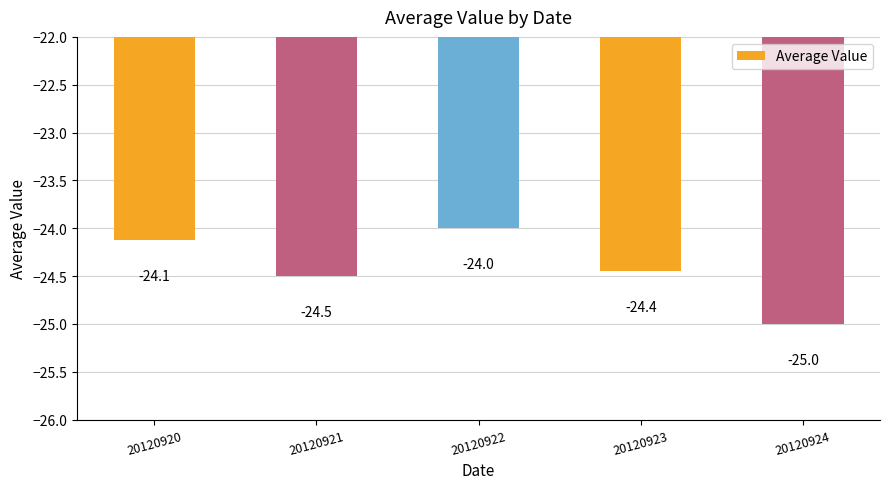

Does the chart contain stacked bars?

No